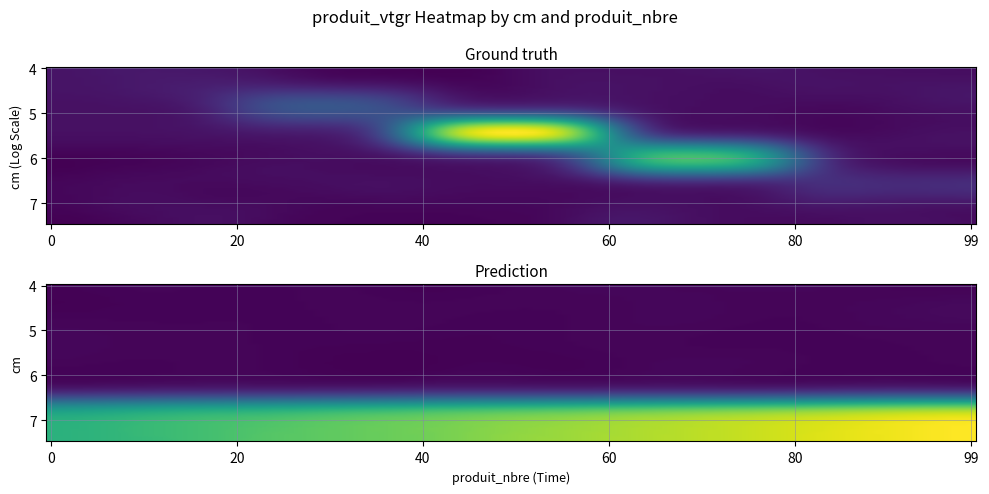

What is the sum of all 7 values?

627.3